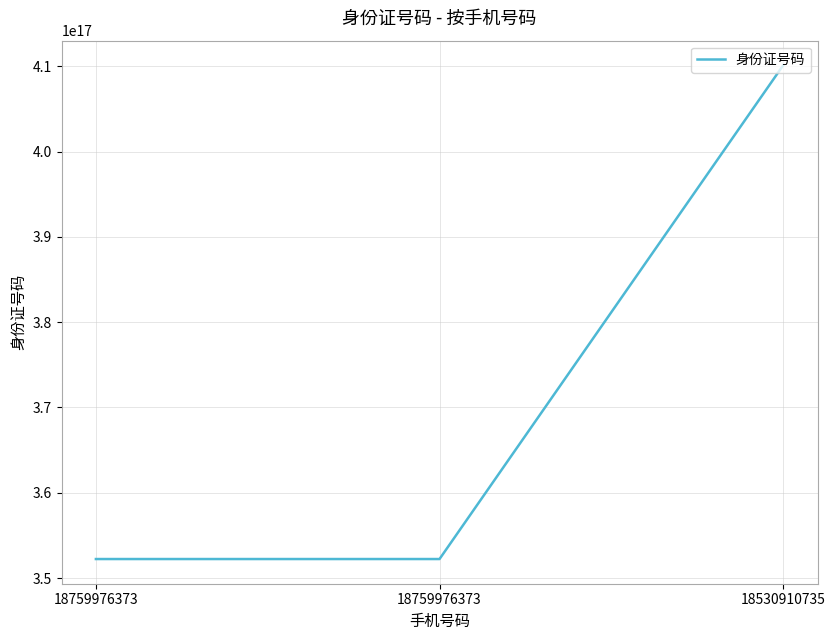

The chart shows a value of 543181801896741824 at 18759976373. True or false?

False